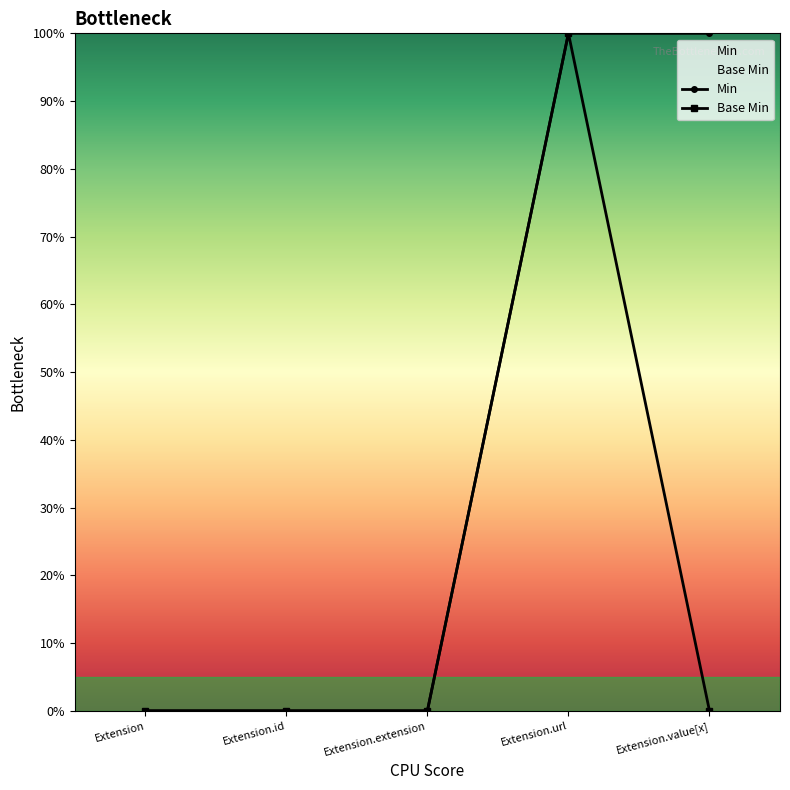

True or false: Base Min has more than 2 interior local peaks.

False